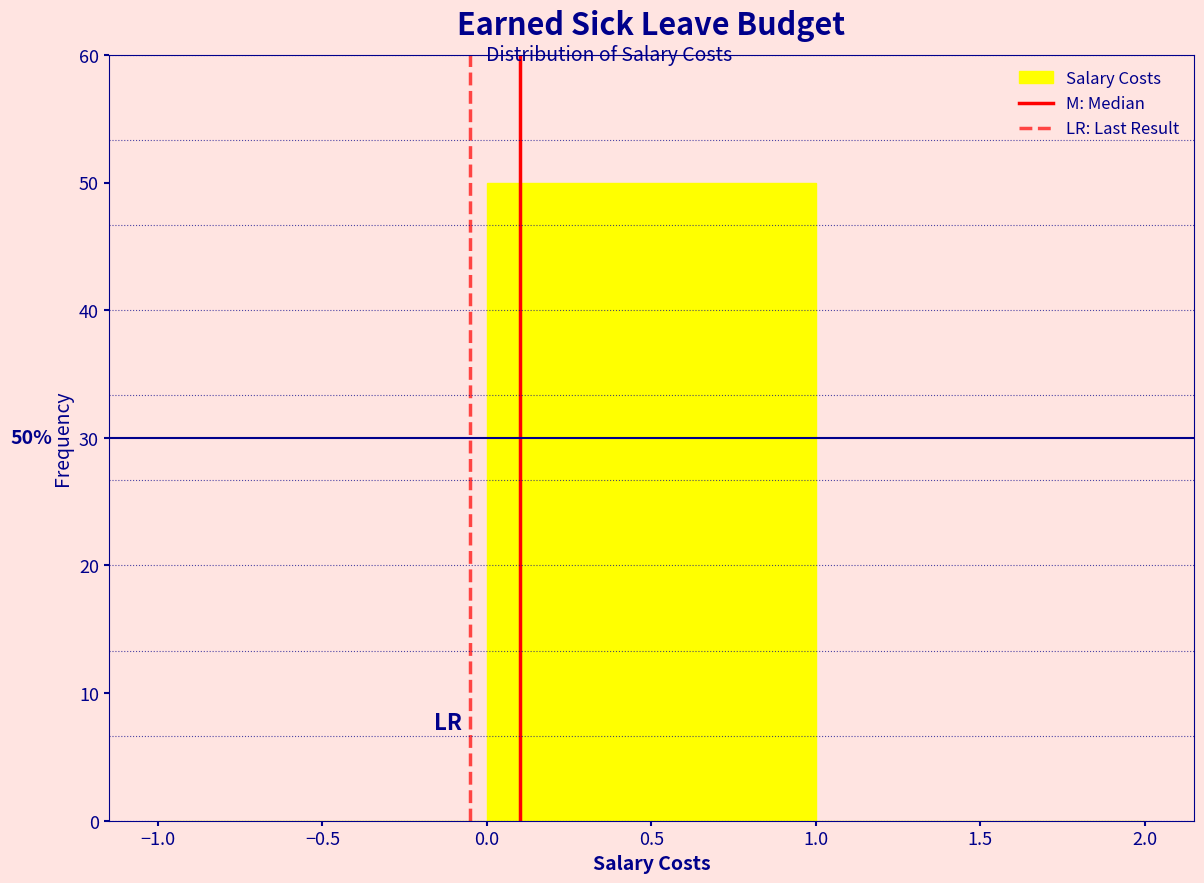

Over which range of the x-axis is the bar tallest?

0.0 to 1.0